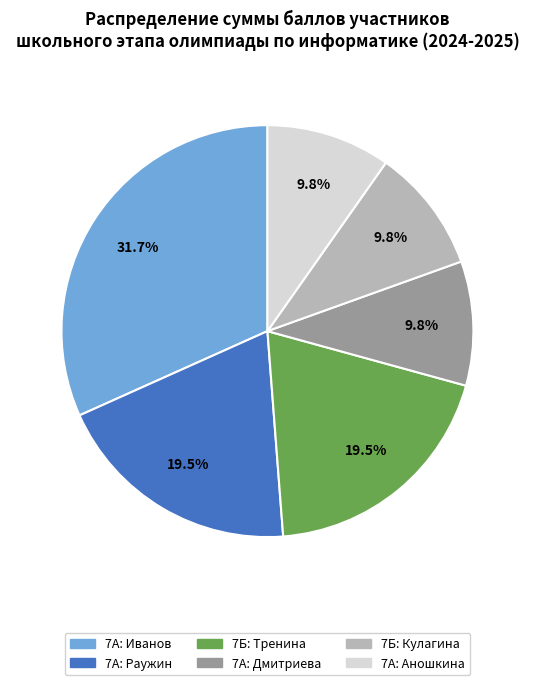

Which category has the biggest portion of the pie?

7А: Иванов